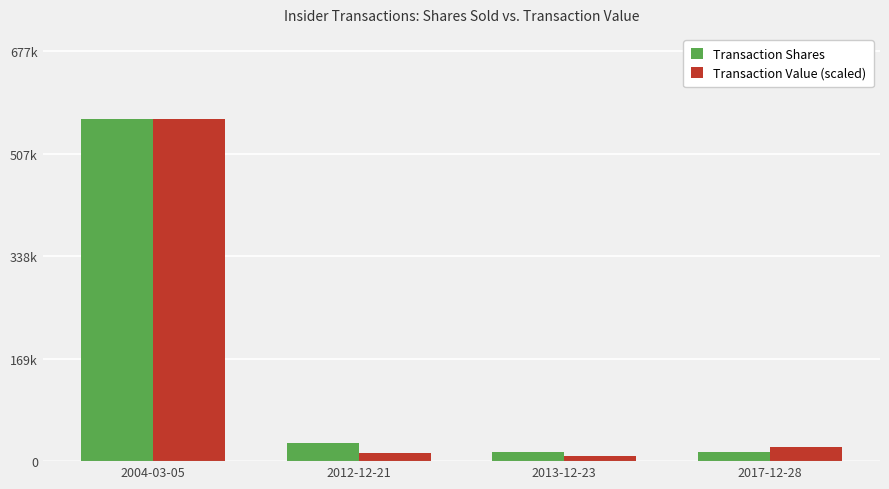

Is it true that Transaction Value (scaled) equals 6002.0 at 2012-12-21?

False